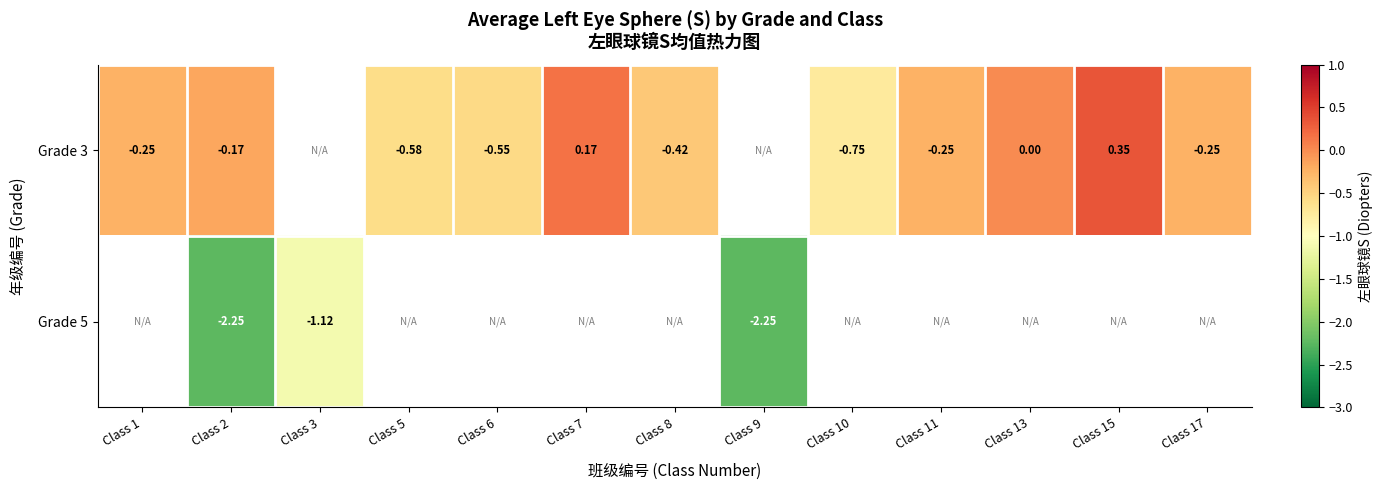

How many data points in Grade 3 are above 0?

2